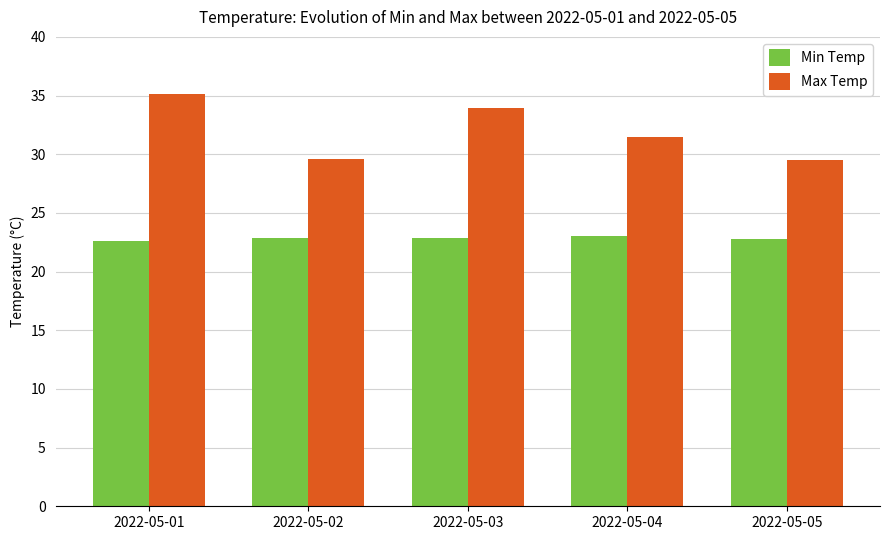

What is the smallest value displayed?

22.6